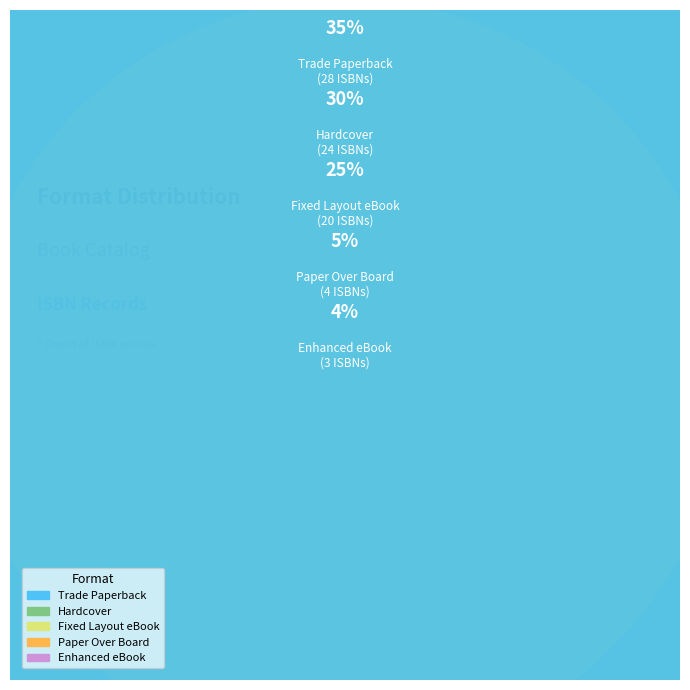

What percentage is the Hardcover slice, to the nearest percent?

30%